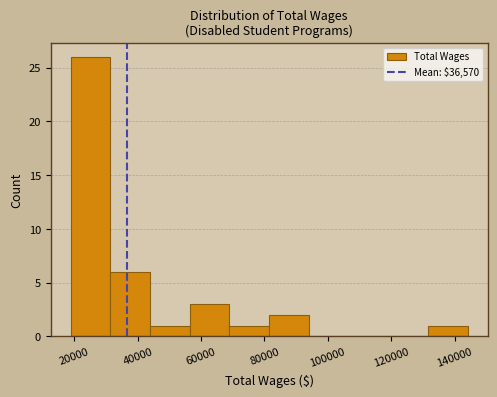

Reading left to right, list every bar in this chart as the range it spans on the x-axis followed by its height. Neither the bar edges nor the heights are printed on the chart, so give them approximately, as read against the axes.

18000 to 32000: 26
32000 to 44000: 6
44000 to 56000: 1
56000 to 68000: 3
68000 to 82000: 1
82000 to 94000: 2
94000 to 106000: 0
106000 to 120000: 0
120000 to 132000: 0
132000 to 144000: 1